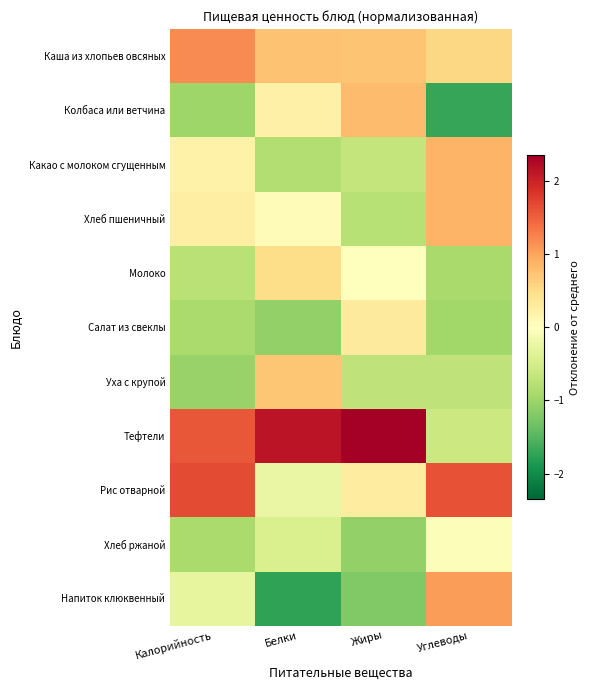

How many distinct data groups are displayed?

11